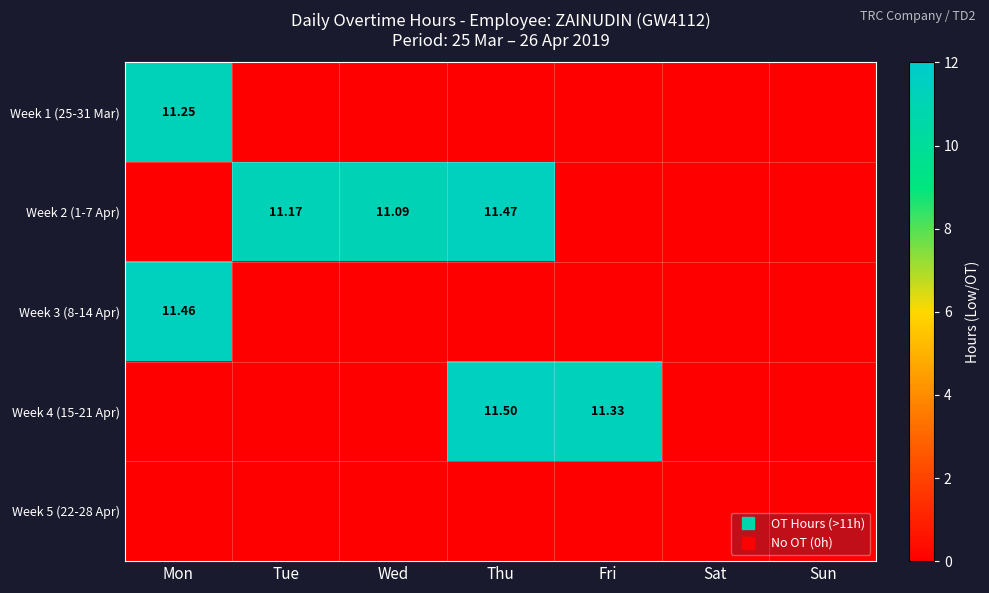

Rank the series by their maximum value, from lowest to highest.

Week 5 (22-28 Apr), Week 1 (25-31 Mar), Week 3 (8-14 Apr), Week 2 (1-7 Apr), Week 4 (15-21 Apr)